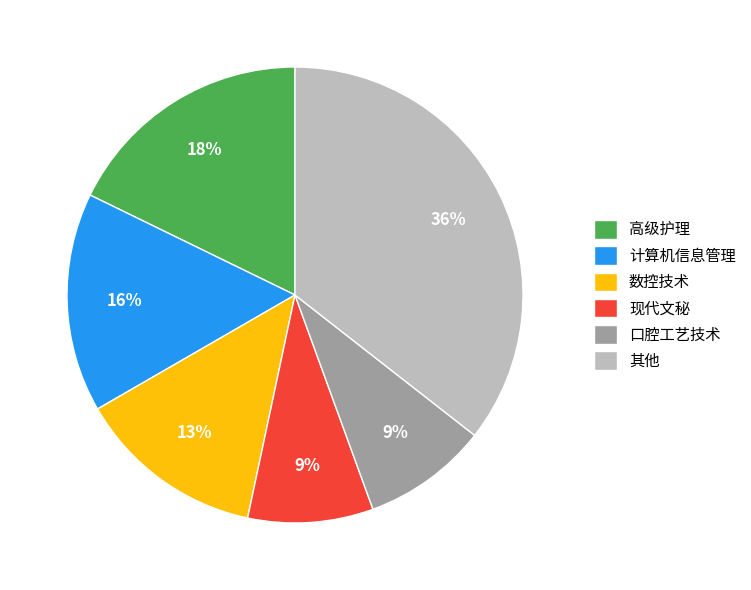

Do 数控技术 and 计算机信息管理 together represent more than half of the pie?

No